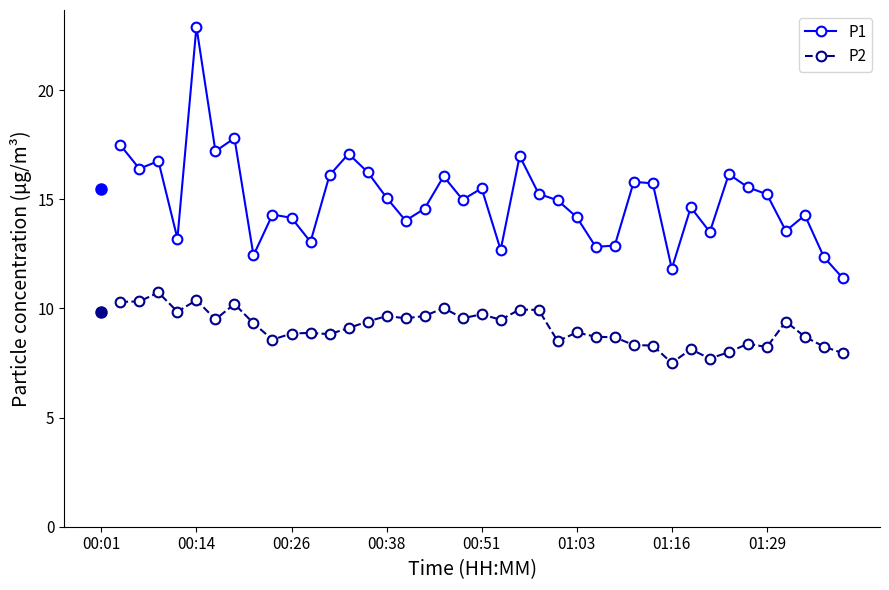

True or false: P1 has more than 2 points higher than both neighbors.

True